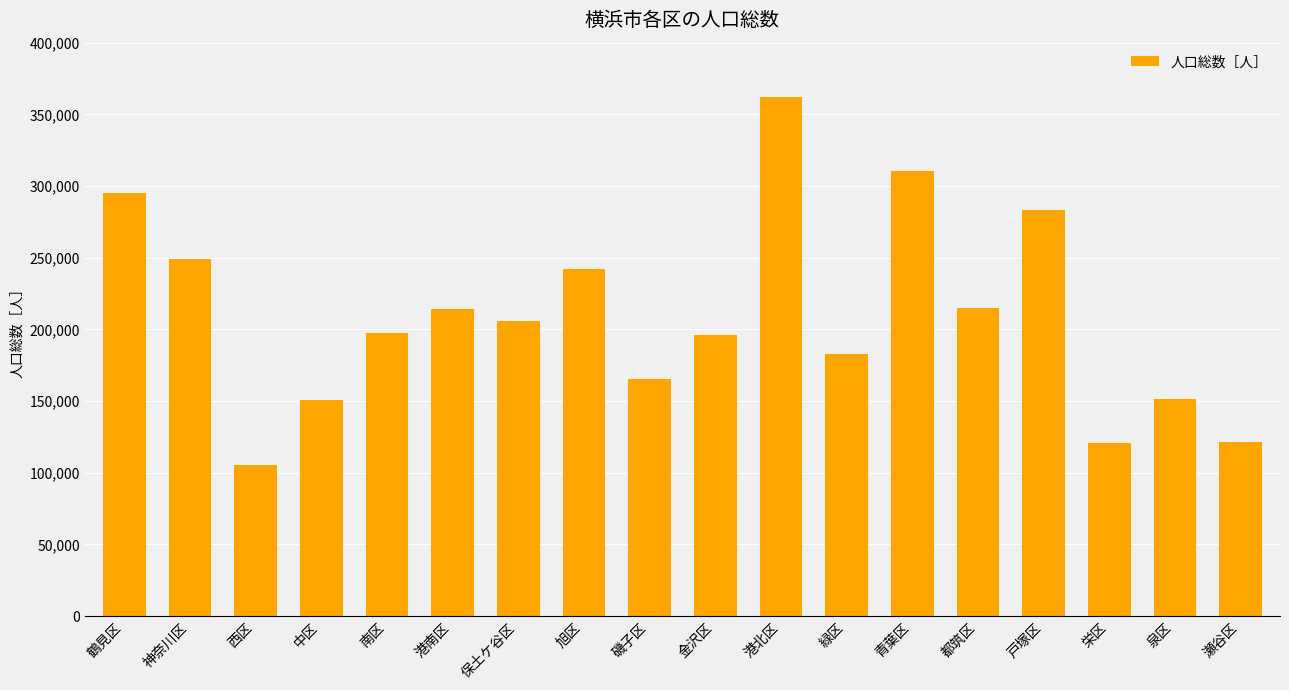

How many bars are there in total?

18